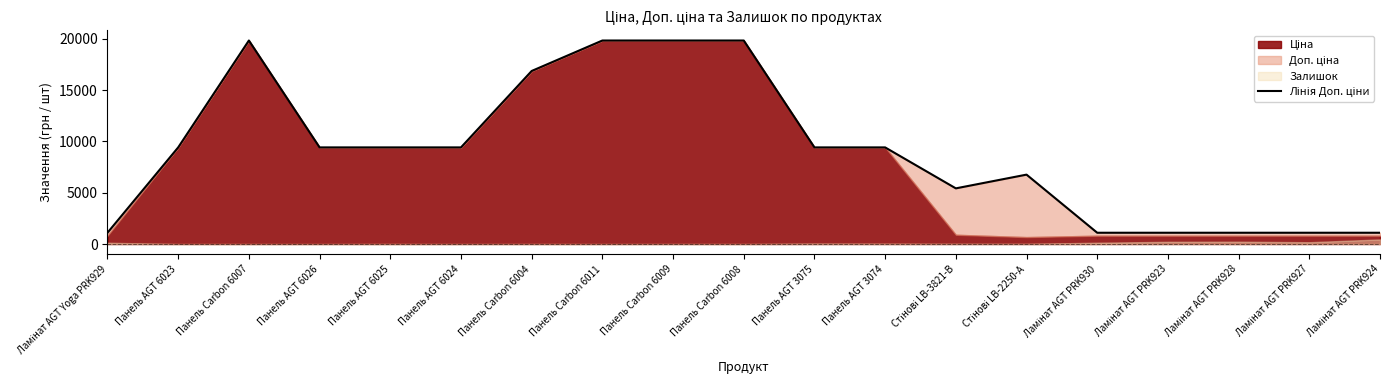

What is the label of the 7th point from the right?

Стінові LB-3821-В